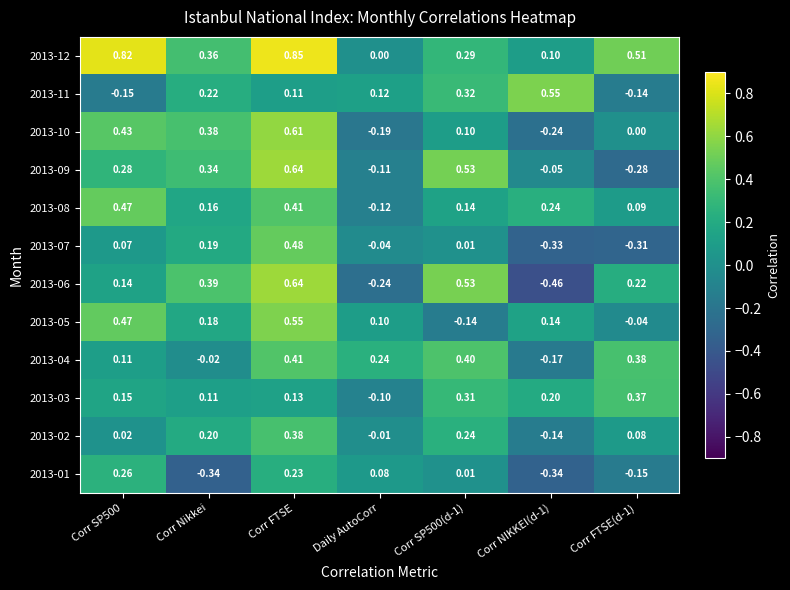

Which category has the lowest value in the 2013-03 series?

Daily AutoCorr